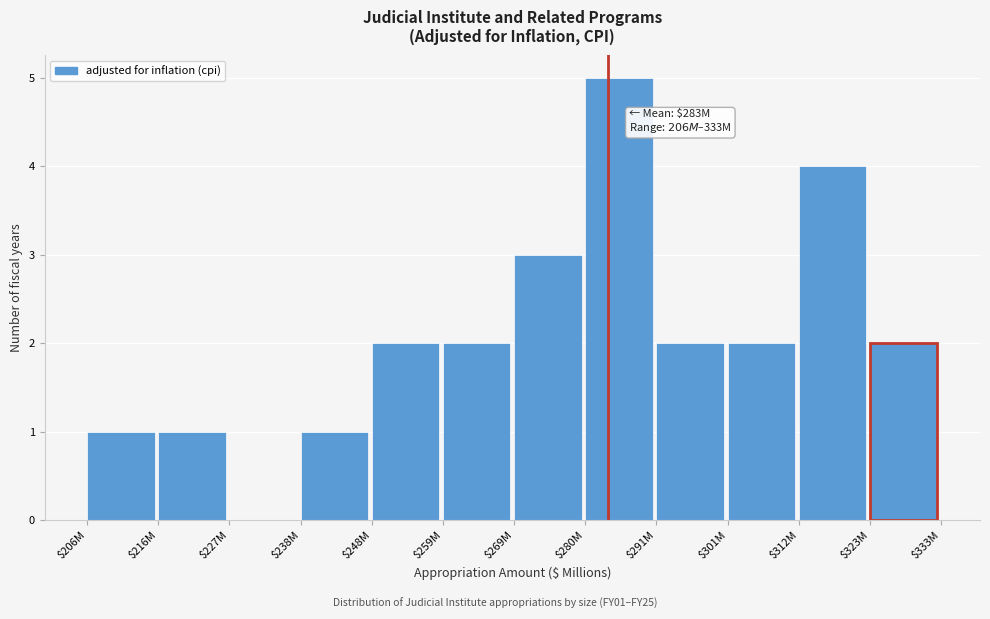

What is the greatest value displayed?

5